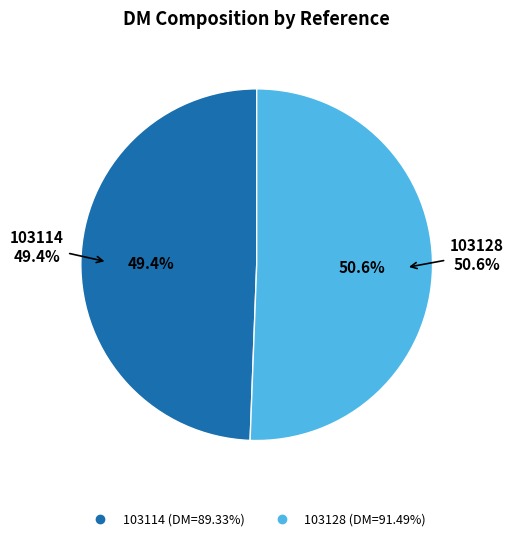

What is the ratio of the value at 103114 to the value at 103128?

1.0